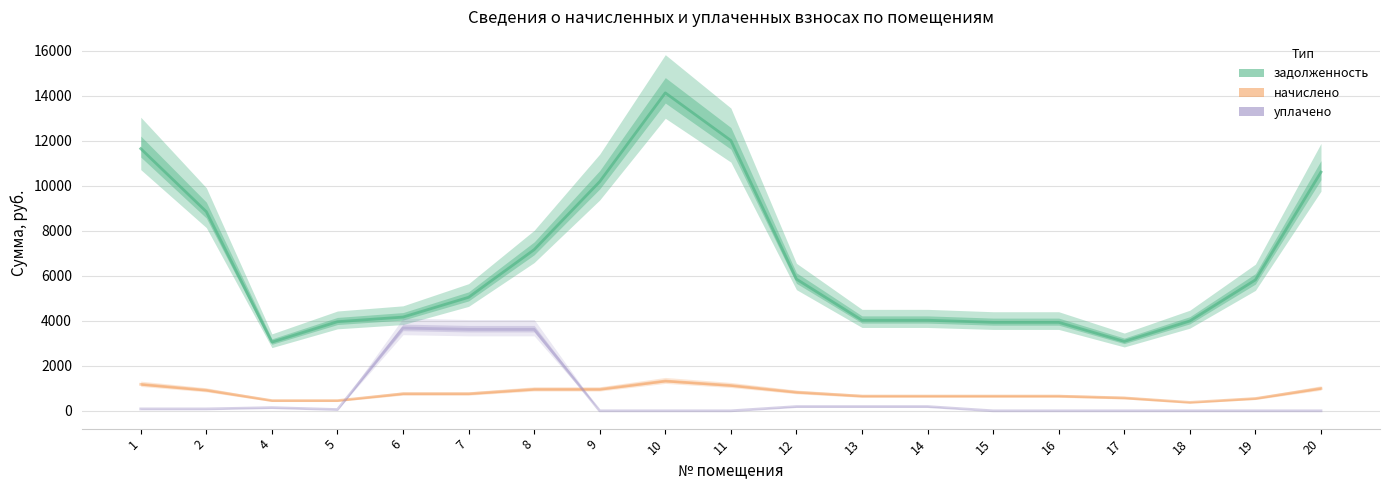

What is the average value of the начислено series?

778.4